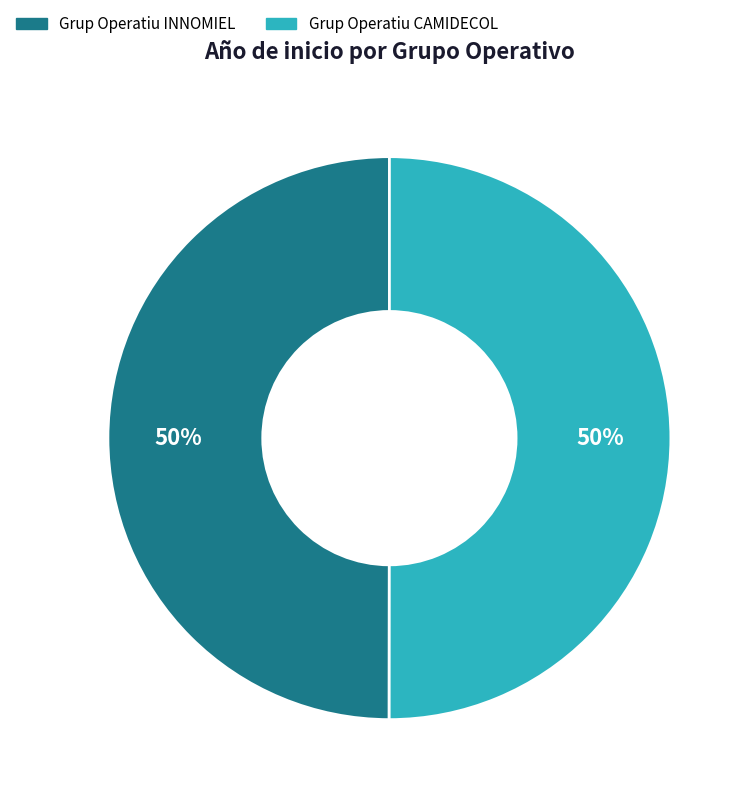

Is it true that Grup Operatiu CAMIDECOL is 58% of the pie?

False